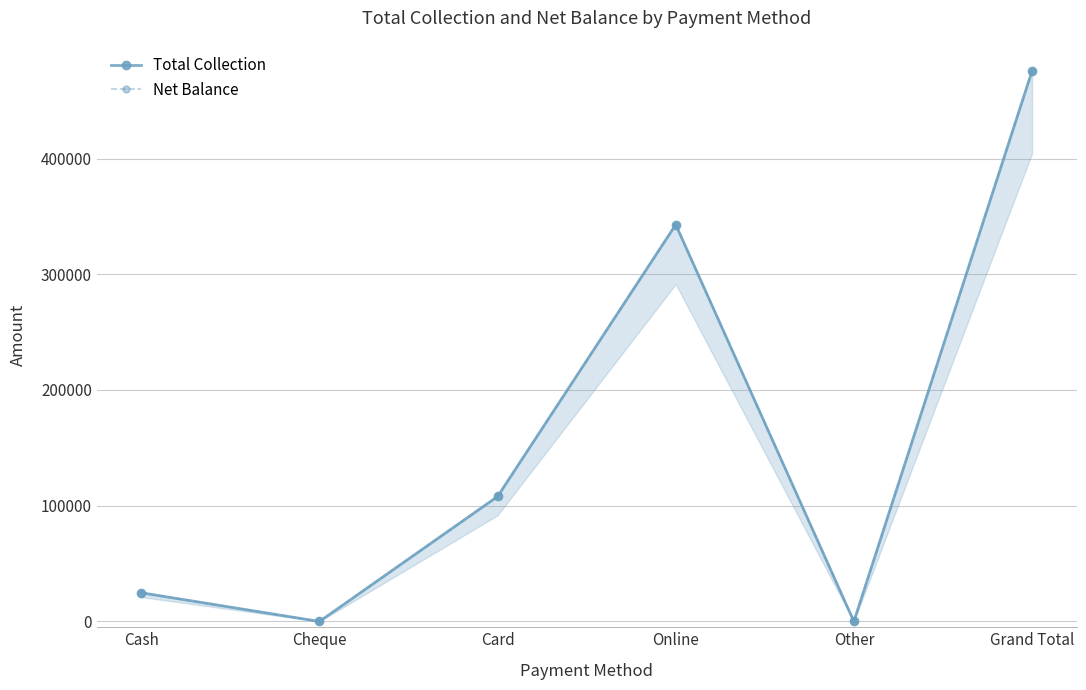

What are all the series names shown in the legend?

Total Collection, Net Balance